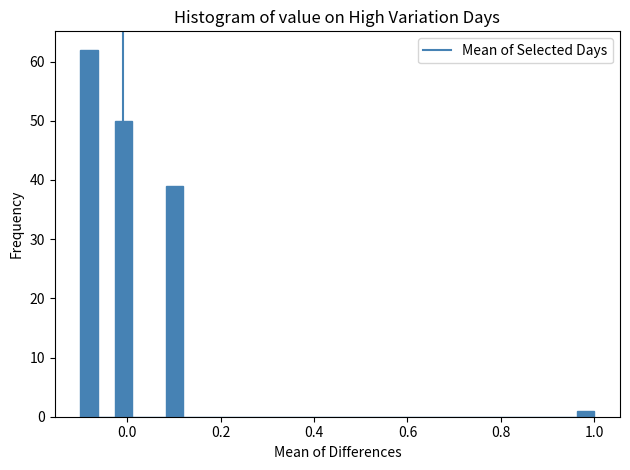

Read against the x-axis, roughly where is the centre of the tallest bar?

-0.08